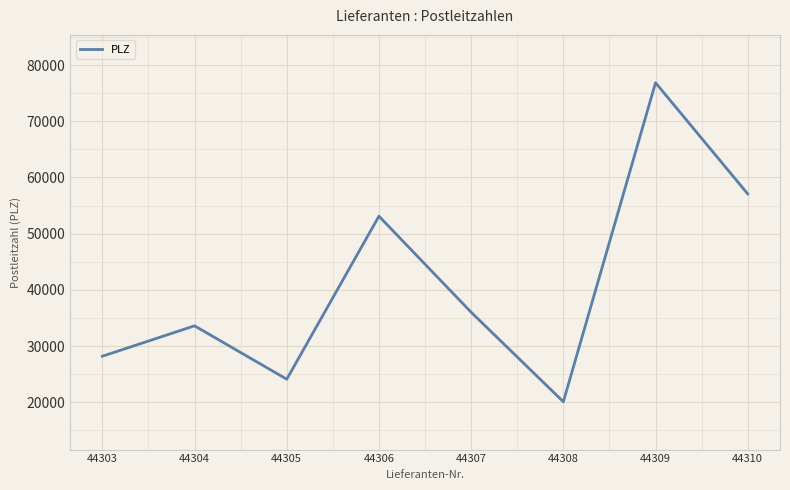

How many values are below 36022?

4